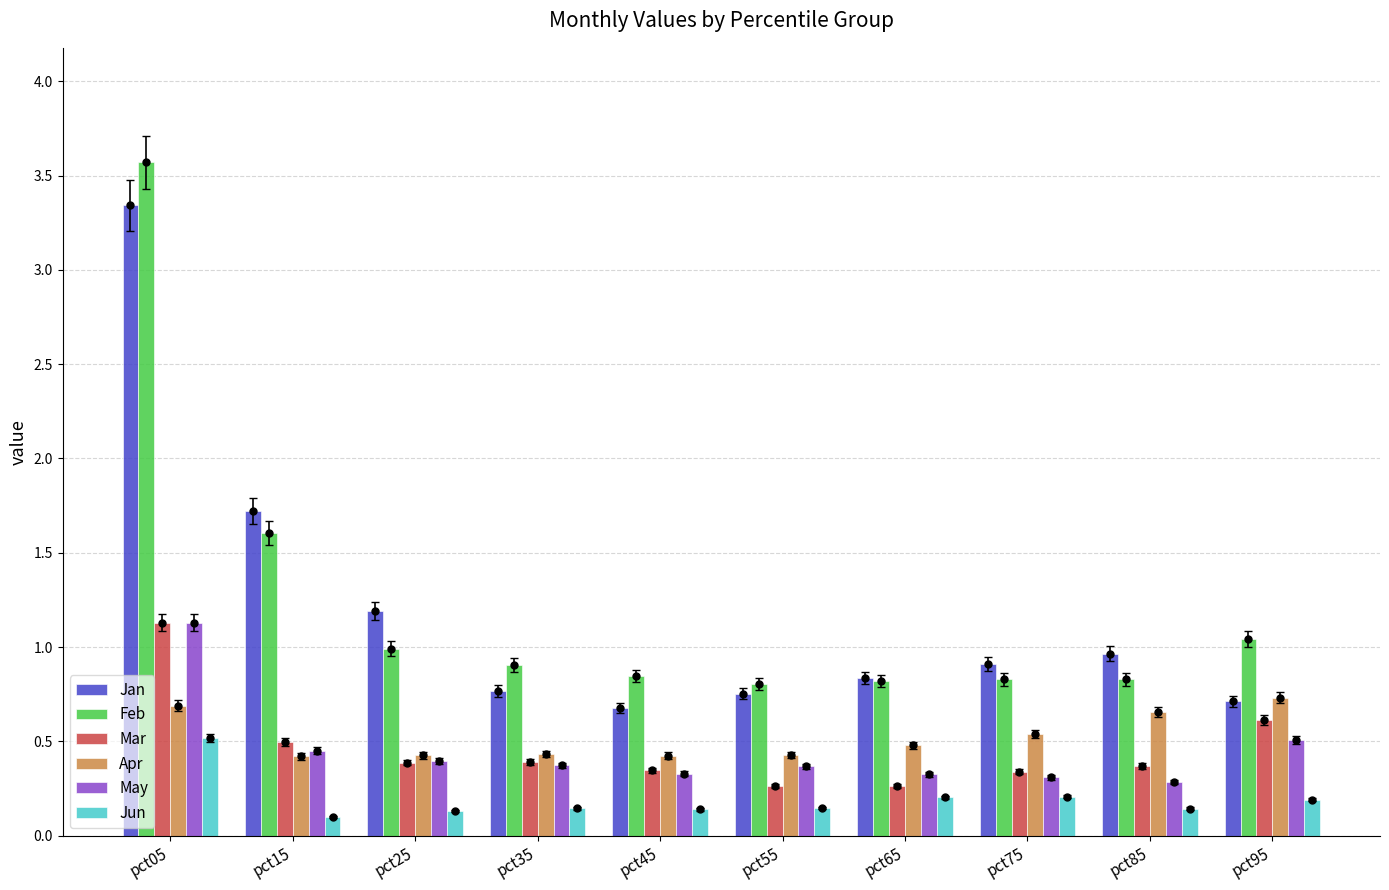

Does the chart contain any negative values?

No